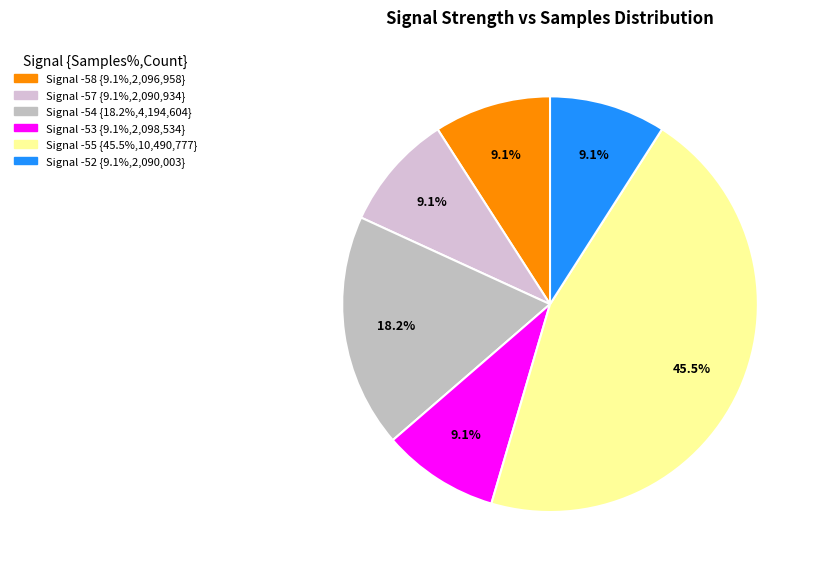

What is the smallest slice in the pie chart?

-52